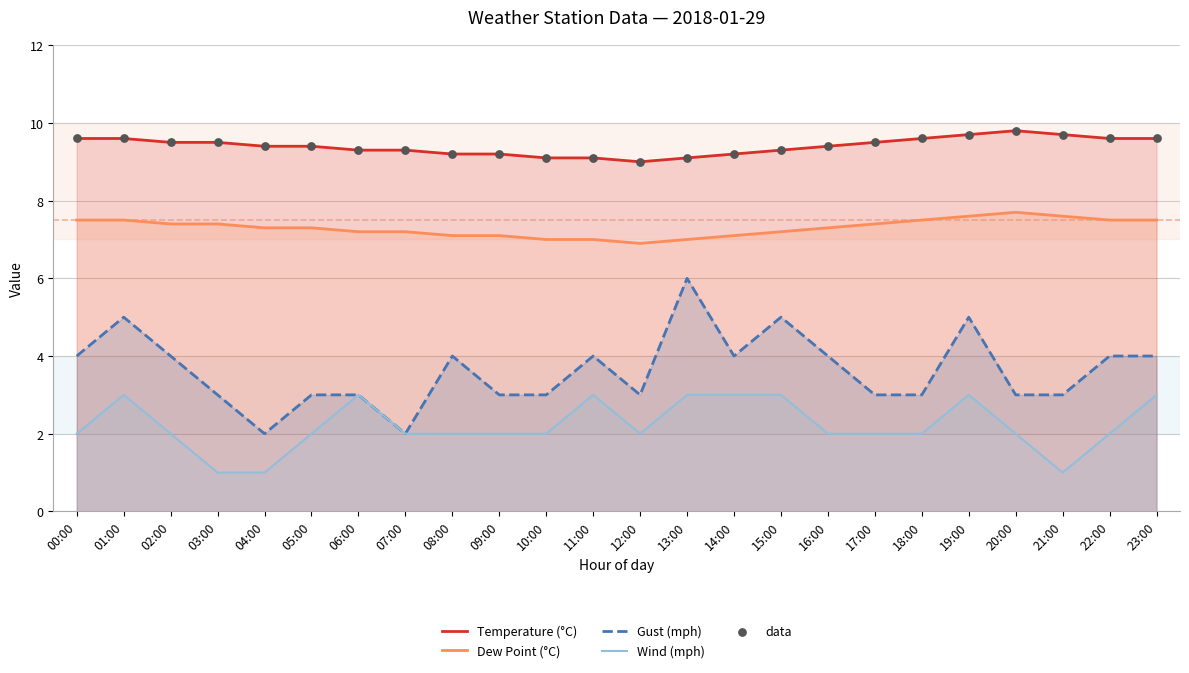

Is the value of data at 04:00 greater than the value of Dew Point (°C) at 22:00?

Yes